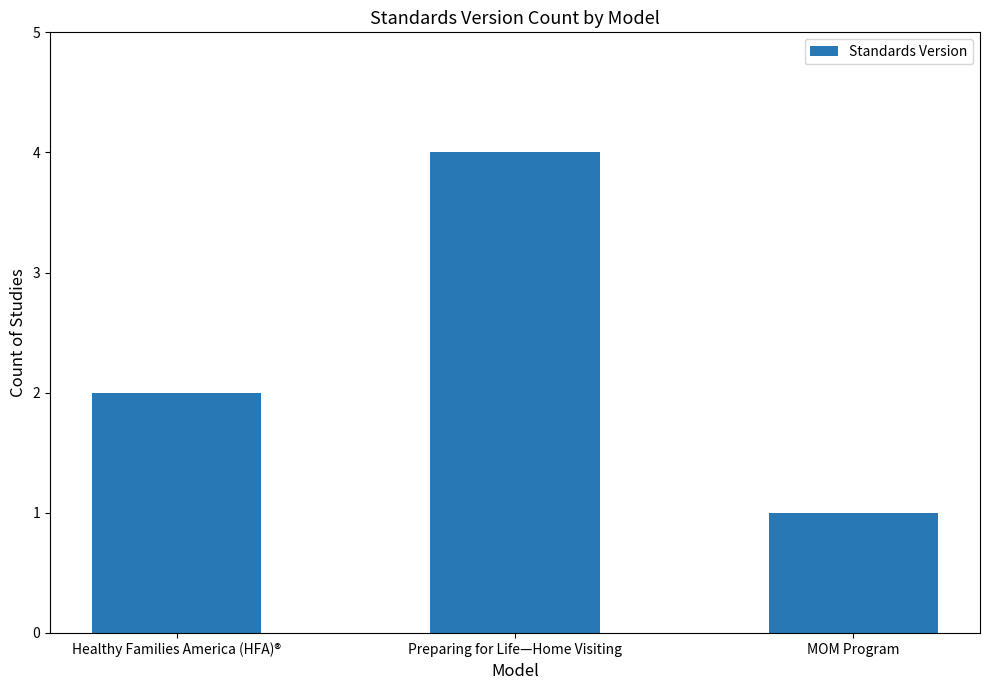

Reading left to right, list all the values displayed in this chart.

2	4	1